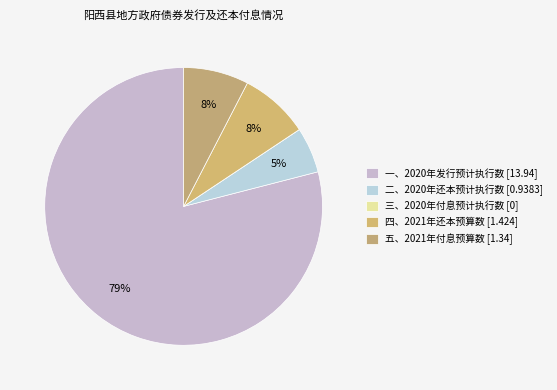

To the nearest percent, what percentage of the pie is 二、2020年还本预计执行数?

5%